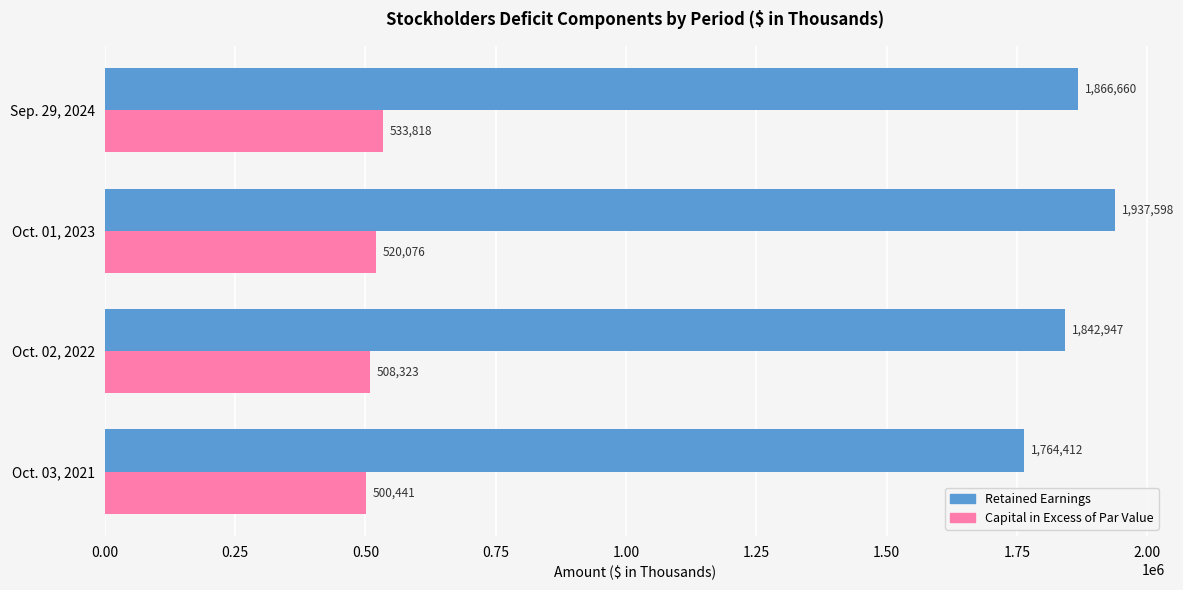

List the series in order of their peak value, highest first.

Retained Earnings, Capital in Excess of Par Value